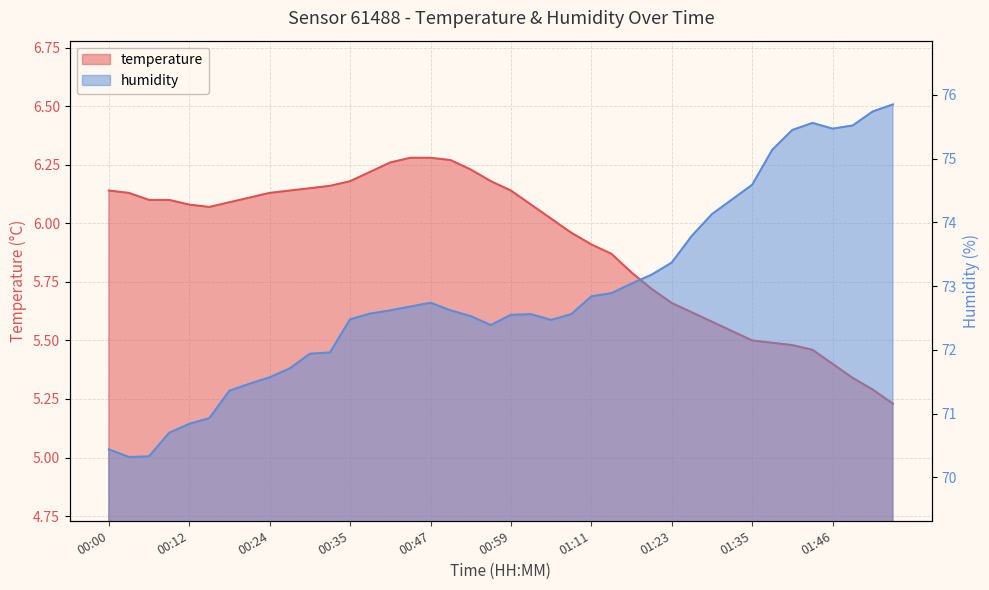

What is the spread (max minus min) of values at 00:18?

65.3